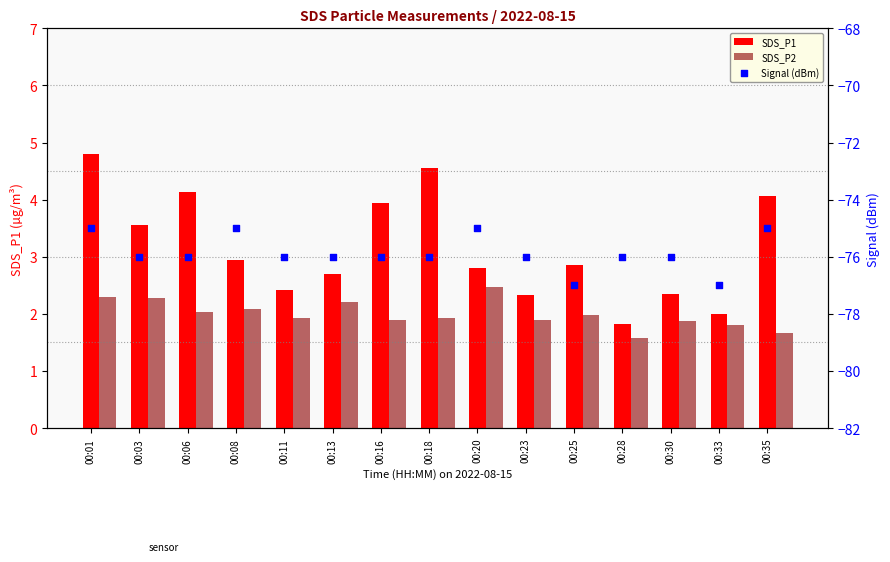

Is the value of SDS_P2 at 00:16 greater than the value of SDS_P1 at 00:25?

No